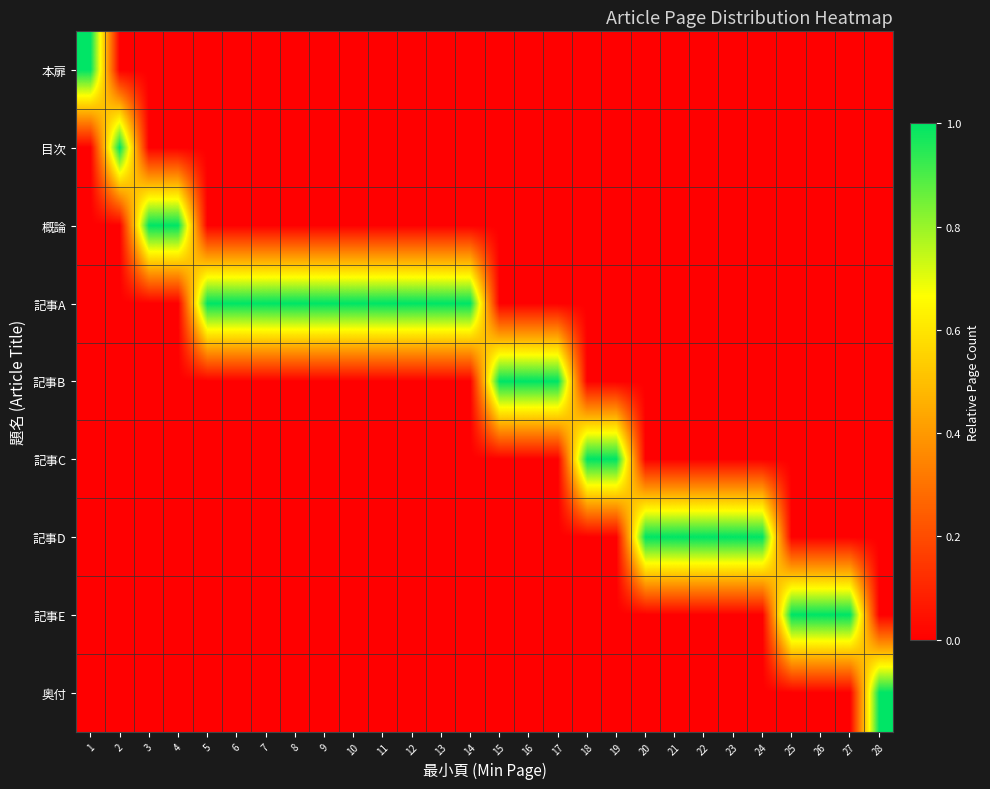

Reading left to right, what are all the values shown in this chart?

本扉: 1=1	2=0	3=0	4=0	5=0	6=0	7=0	8=0	9=0	10=0	11=0	12=0	13=0	14=0	15=0	16=0	17=0	18=0	19=0	20=0	21=0	22=0	23=0	24=0	25=0	26=0	27=0	28=0
目次: 1=0	2=1	3=0	4=0	5=0	6=0	7=0	8=0	9=0	10=0	11=0	12=0	13=0	14=0	15=0	16=0	17=0	18=0	19=0	20=0	21=0	22=0	23=0	24=0	25=0	26=0	27=0	28=0
概論: 1=0	2=0	3=1	4=1	5=0	6=0	7=0	8=0	9=0	10=0	11=0	12=0	13=0	14=0	15=0	16=0	17=0	18=0	19=0	20=0	21=0	22=0	23=0	24=0	25=0	26=0	27=0	28=0
記事A: 1=0	2=0	3=0	4=0	5=1	6=1	7=1	8=1	9=1	10=1	11=1	12=1	13=1	14=1	15=0	16=0	17=0	18=0	19=0	20=0	21=0	22=0	23=0	24=0	25=0	26=0	27=0	28=0
記事B: 1=0	2=0	3=0	4=0	5=0	6=0	7=0	8=0	9=0	10=0	11=0	12=0	13=0	14=0	15=1	16=1	17=1	18=0	19=0	20=0	21=0	22=0	23=0	24=0	25=0	26=0	27=0	28=0
記事C: 1=0	2=0	3=0	4=0	5=0	6=0	7=0	8=0	9=0	10=0	11=0	12=0	13=0	14=0	15=0	16=0	17=0	18=1	19=1	20=0	21=0	22=0	23=0	24=0	25=0	26=0	27=0	28=0
記事D: 1=0	2=0	3=0	4=0	5=0	6=0	7=0	8=0	9=0	10=0	11=0	12=0	13=0	14=0	15=0	16=0	17=0	18=0	19=0	20=1	21=1	22=1	23=1	24=1	25=0	26=0	27=0	28=0
記事E: 1=0	2=0	3=0	4=0	5=0	6=0	7=0	8=0	9=0	10=0	11=0	12=0	13=0	14=0	15=0	16=0	17=0	18=0	19=0	20=0	21=0	22=0	23=0	24=0	25=1	26=1	27=1	28=0
奥付: 1=0	2=0	3=0	4=0	5=0	6=0	7=0	8=0	9=0	10=0	11=0	12=0	13=0	14=0	15=0	16=0	17=0	18=0	19=0	20=0	21=0	22=0	23=0	24=0	25=0	26=0	27=0	28=1